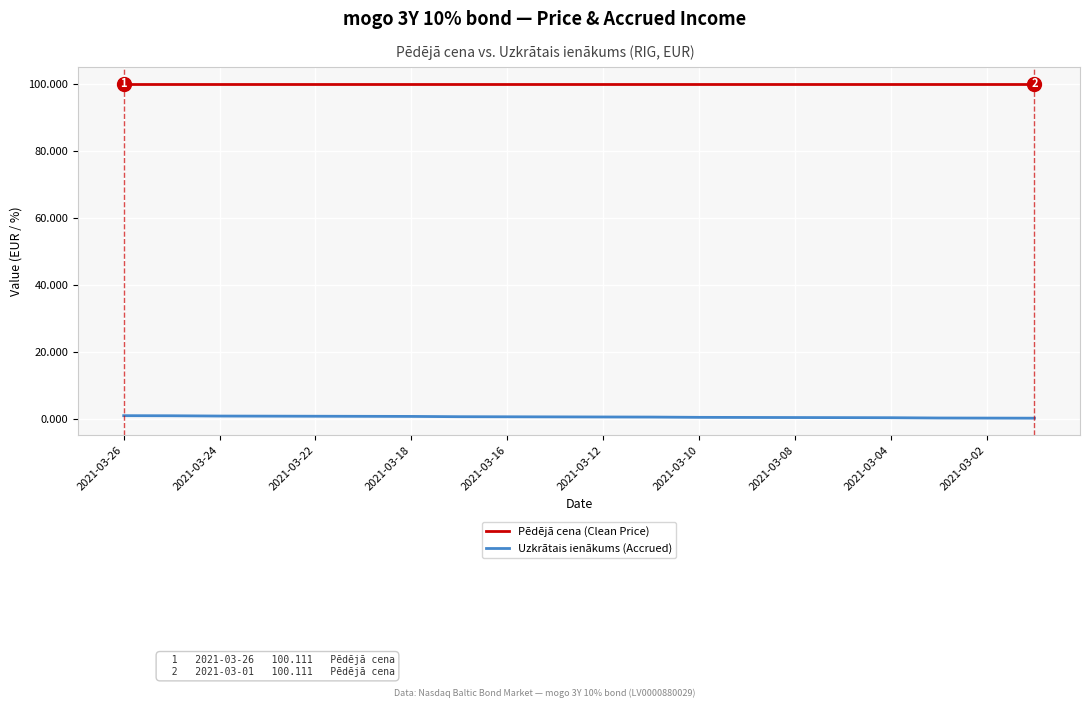

Rank the series by their maximum value, from lowest to highest.

Uzkrātais ienākums (Accrued), Pēdējā cena (Clean Price)